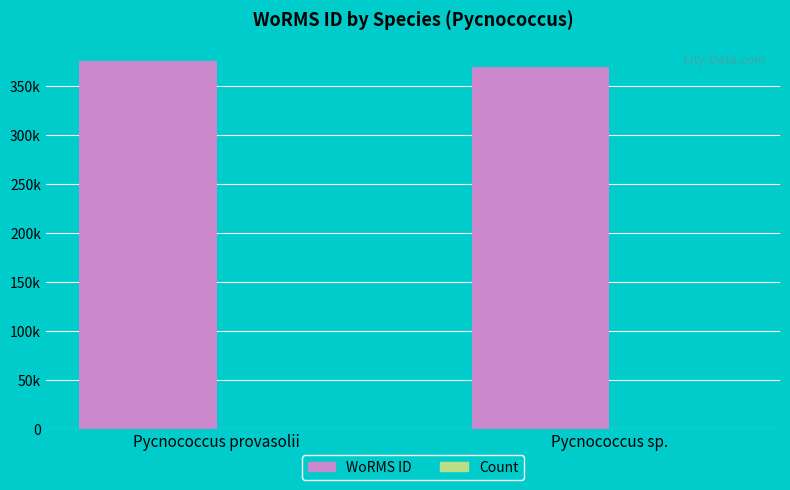

Are the bars grouped side by side (vs. stacked)?

Yes